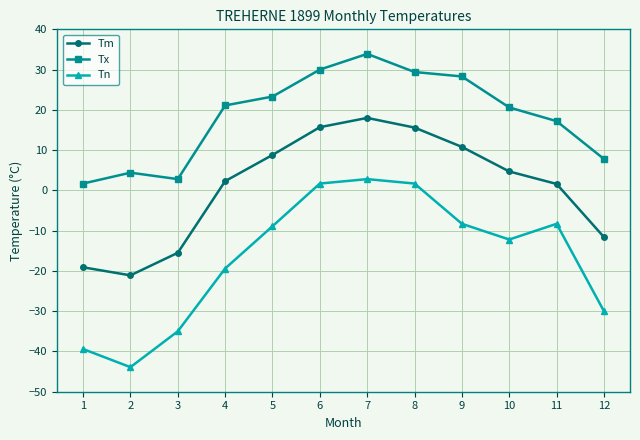

At how many categories does at least one series exceed -16?

12